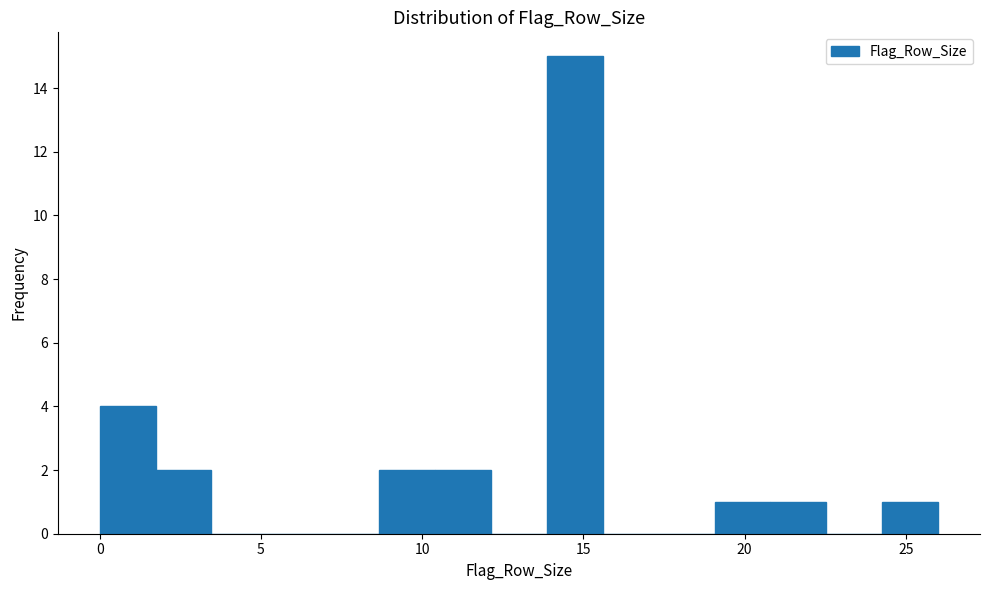

Read against the x-axis, roughly where is the centre of the tallest bar?

14.5